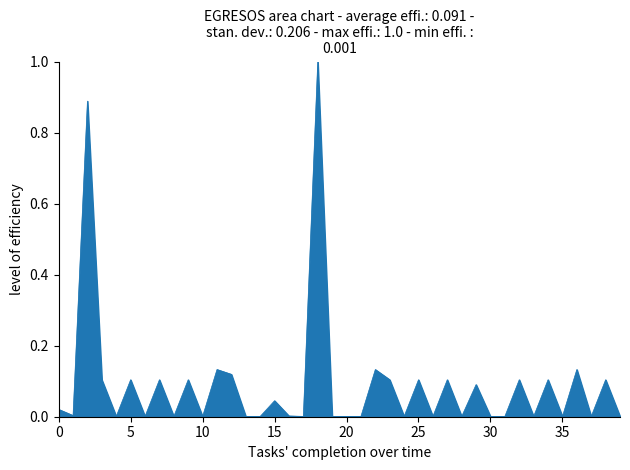

What is the greatest value displayed?

1.0